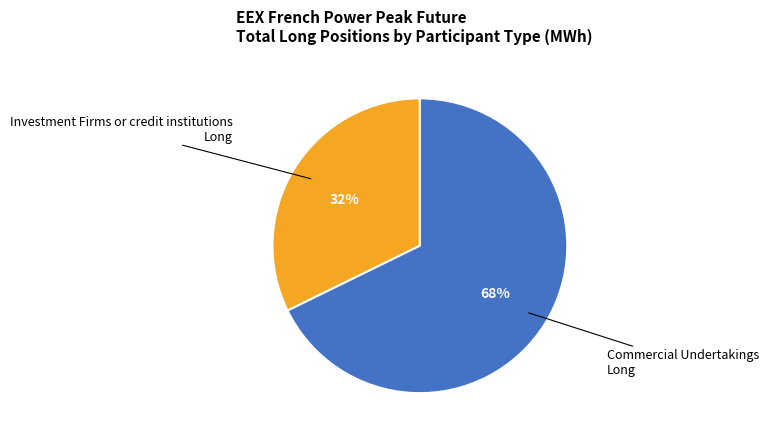

To the nearest percent, what is the average slice percentage?

50%